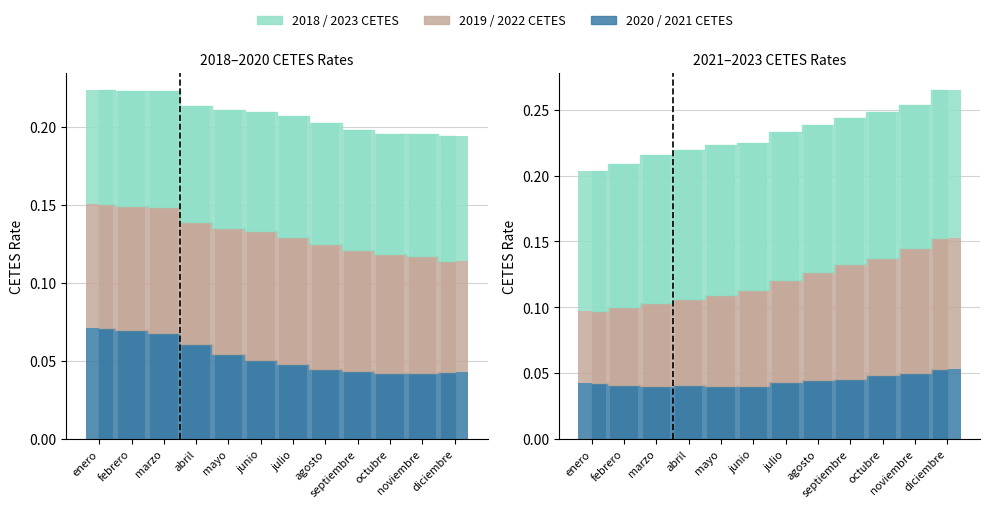

Which series changed the most between abril and diciembre?

2022 CETES